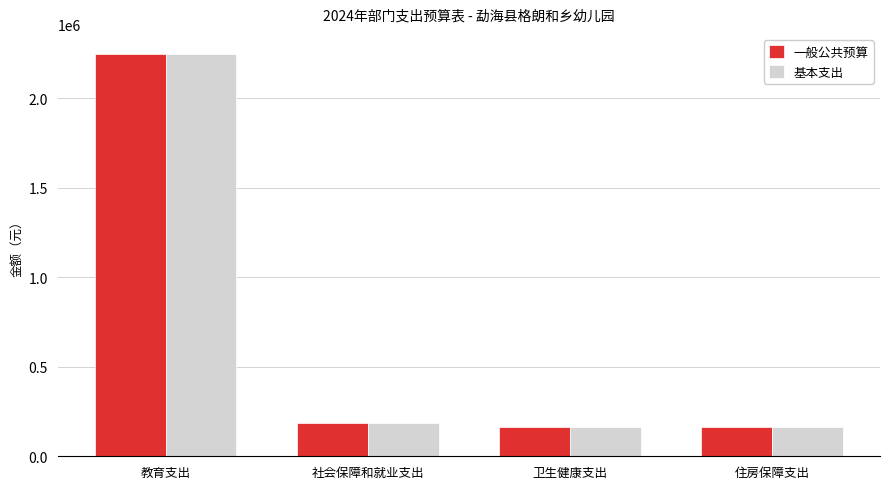

Read the 基本支出 value at 教育支出.

2246414.5